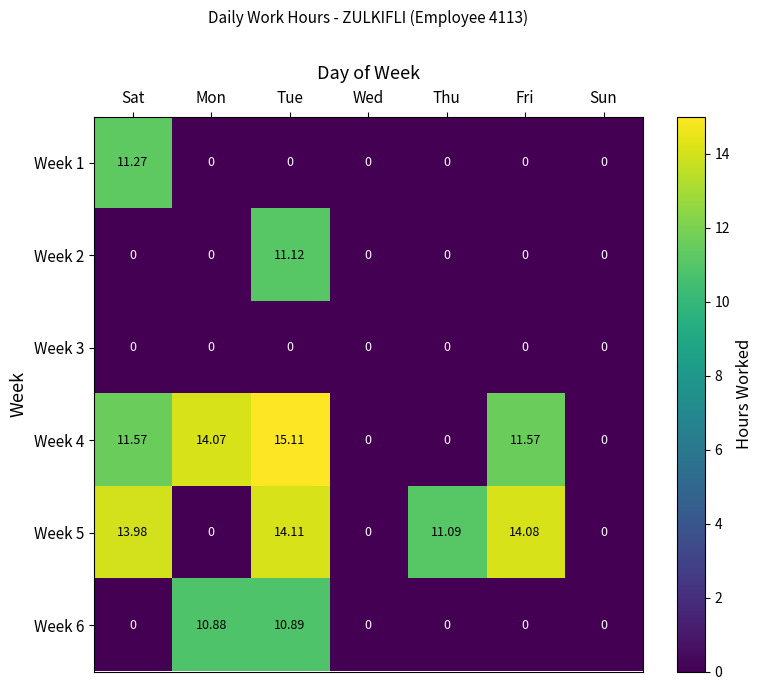

Which category has the highest value in the Week 6 series?

Tue